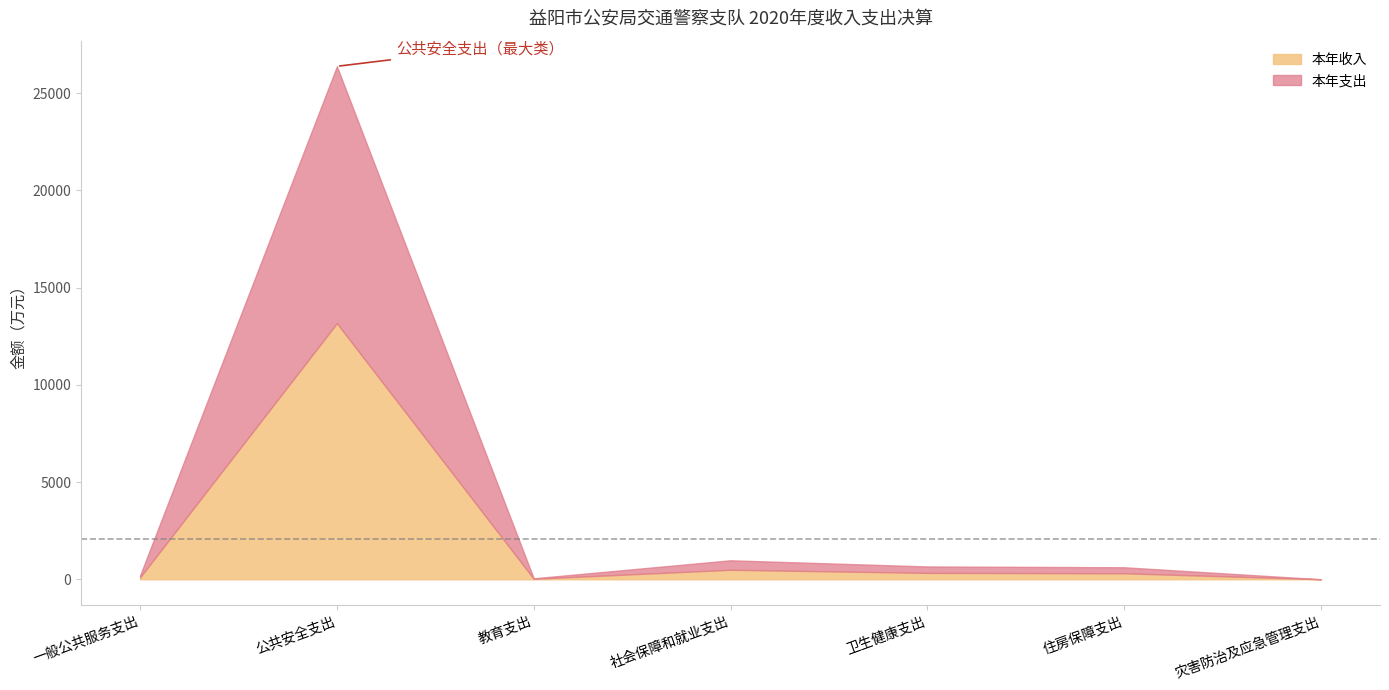

Between 教育支出 and 灾害防治及应急管理支出, which series saw the biggest shift?

本年收入